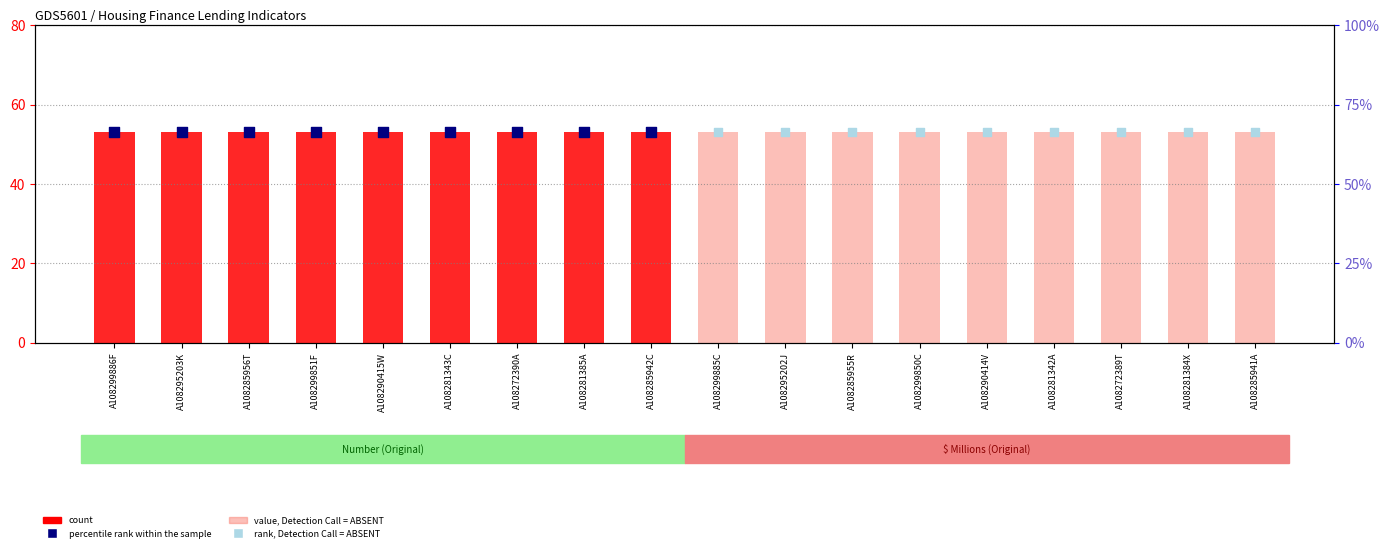

At which category is the sum across all series the highest?

A108299886F